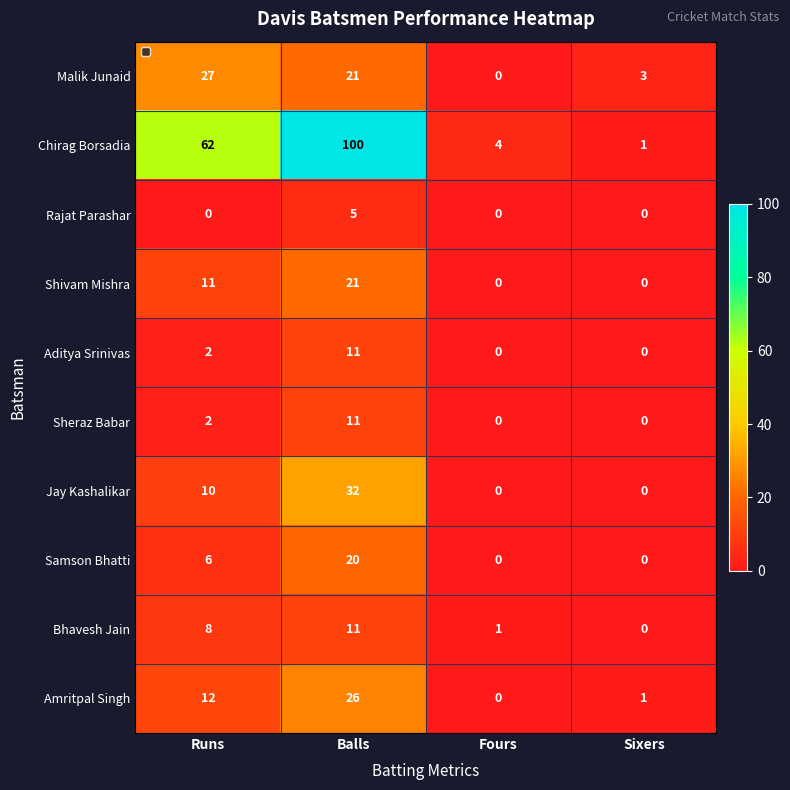

What is the greatest value displayed?

100